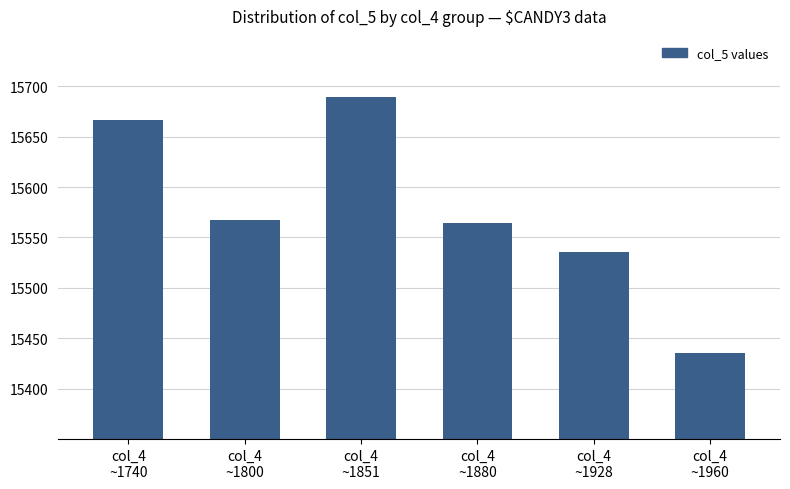

Which has a higher value, col_4
~1960 or col_4
~1928?

col_4
~1928